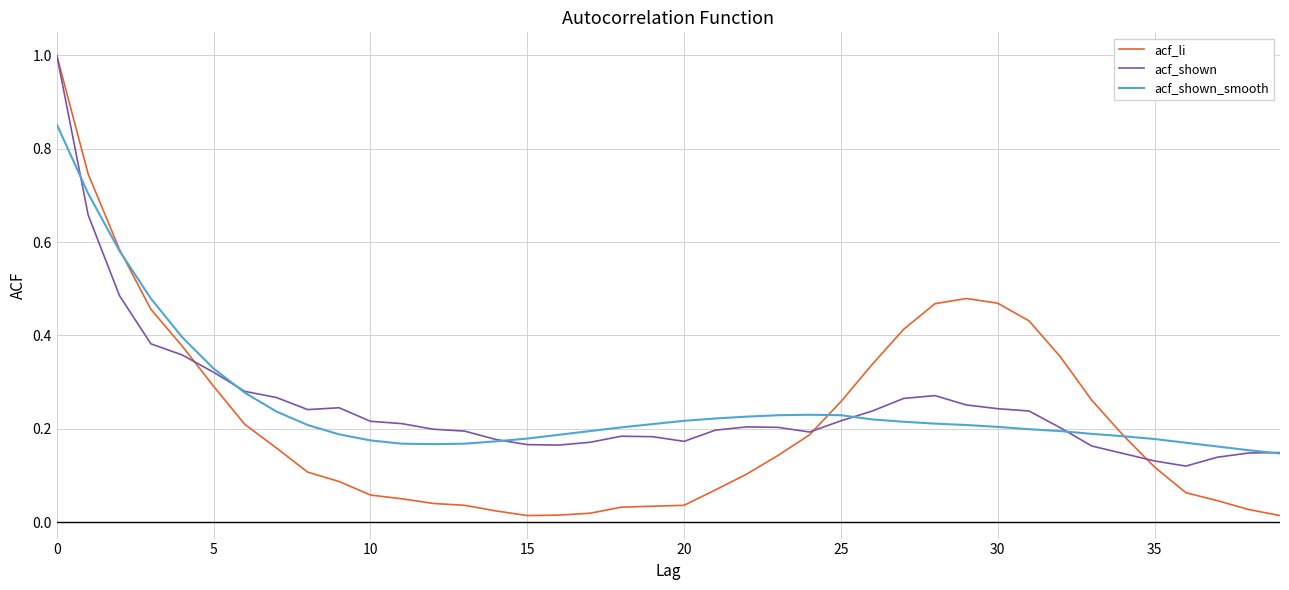

What is the highest value of the acf_shown series?

1.0